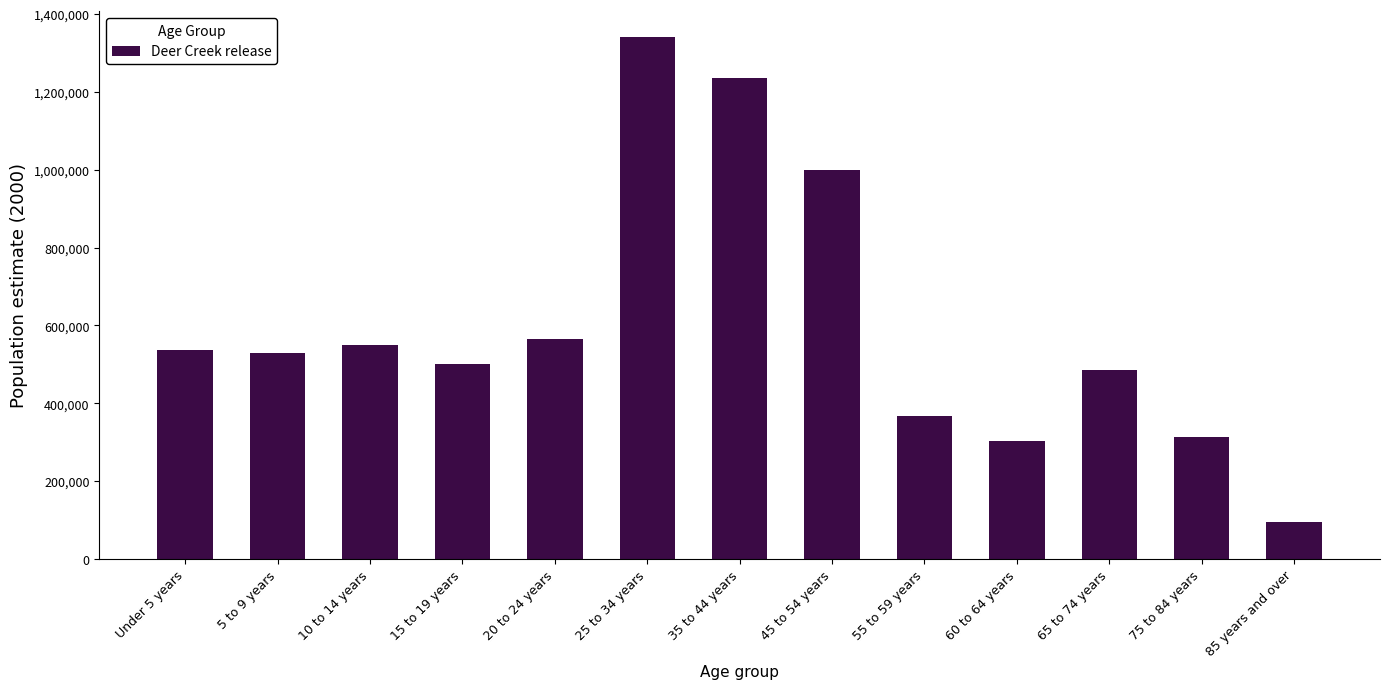

What is the sum of all values?

7825848